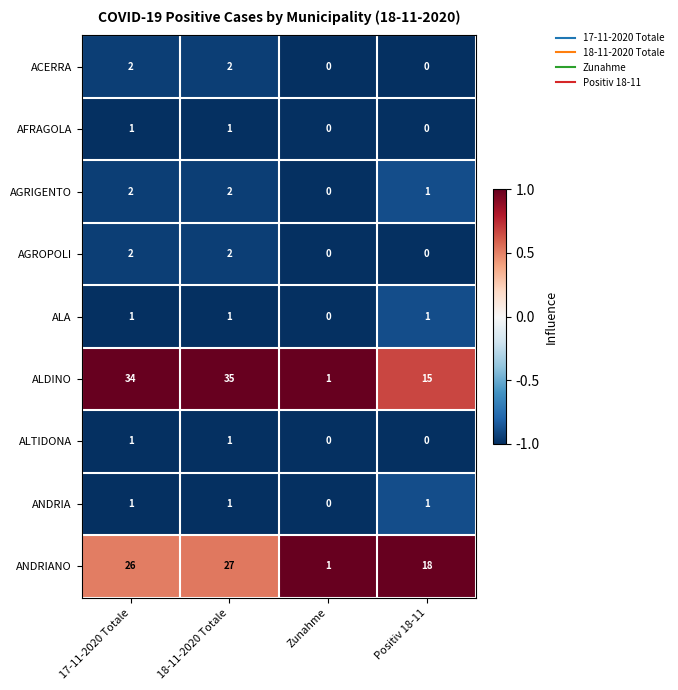

Which series has the widest spread of values?

ALDINO